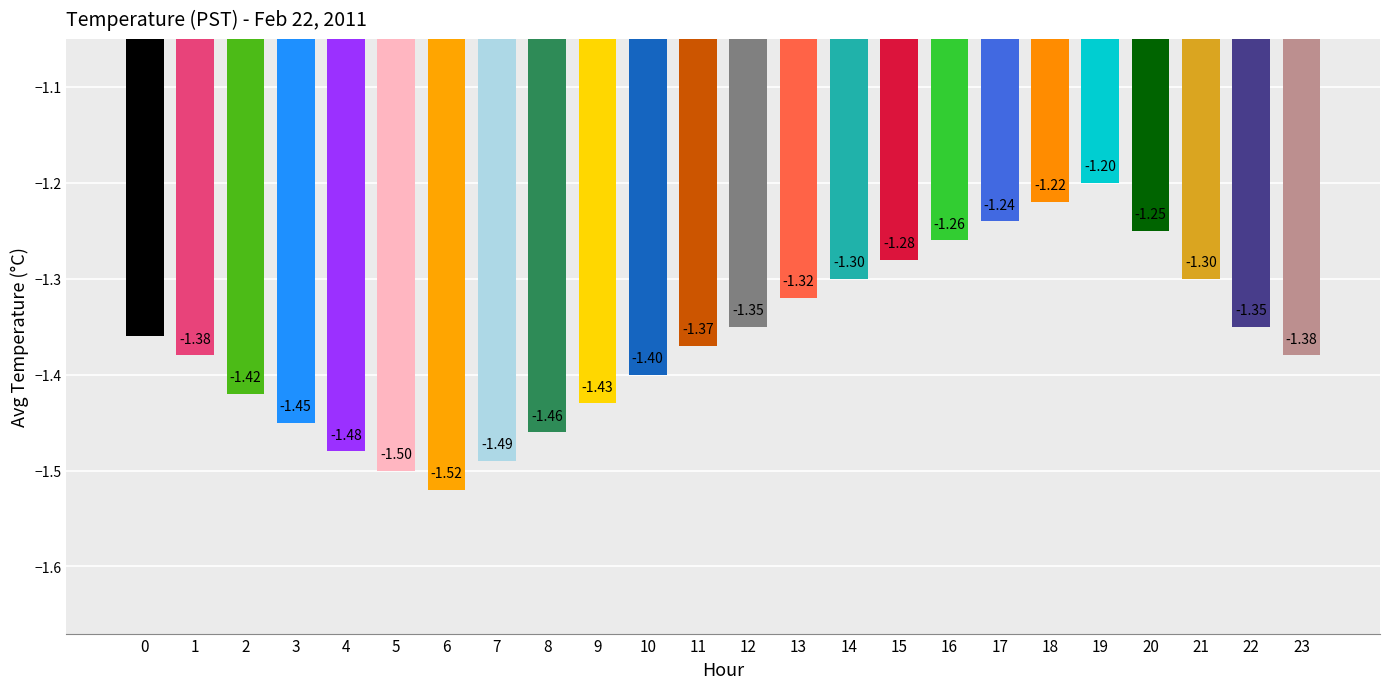

Is it true that the value at 9 is -1.4?

True